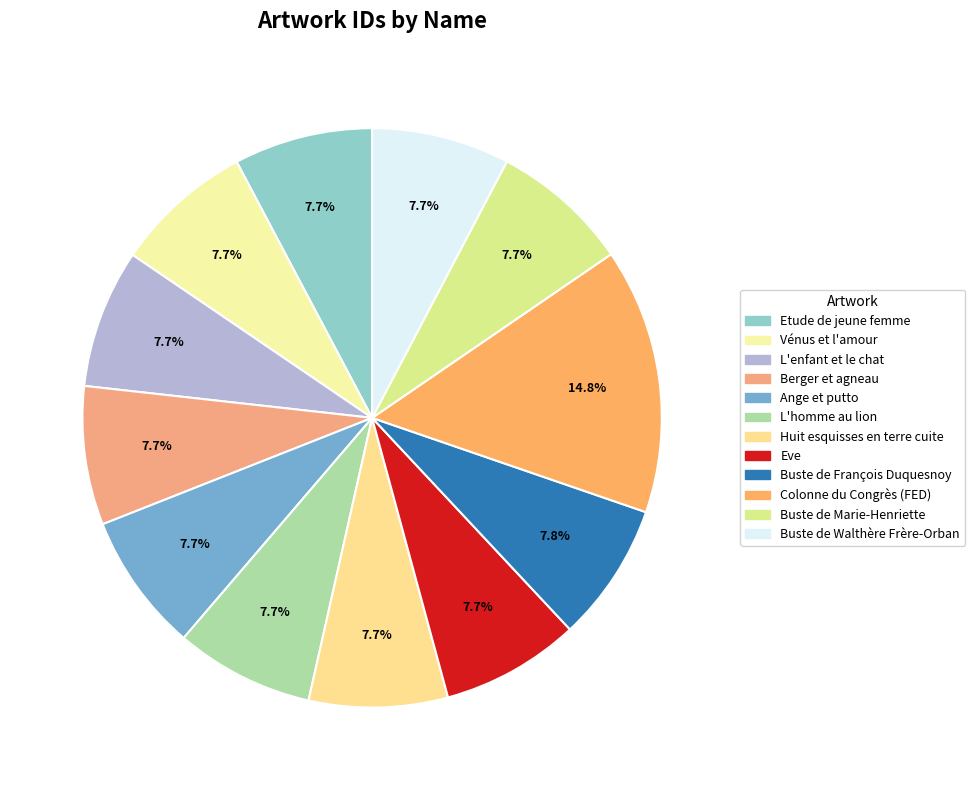

Is it true that Buste de François Duquesnoy is 8% of the pie?

True